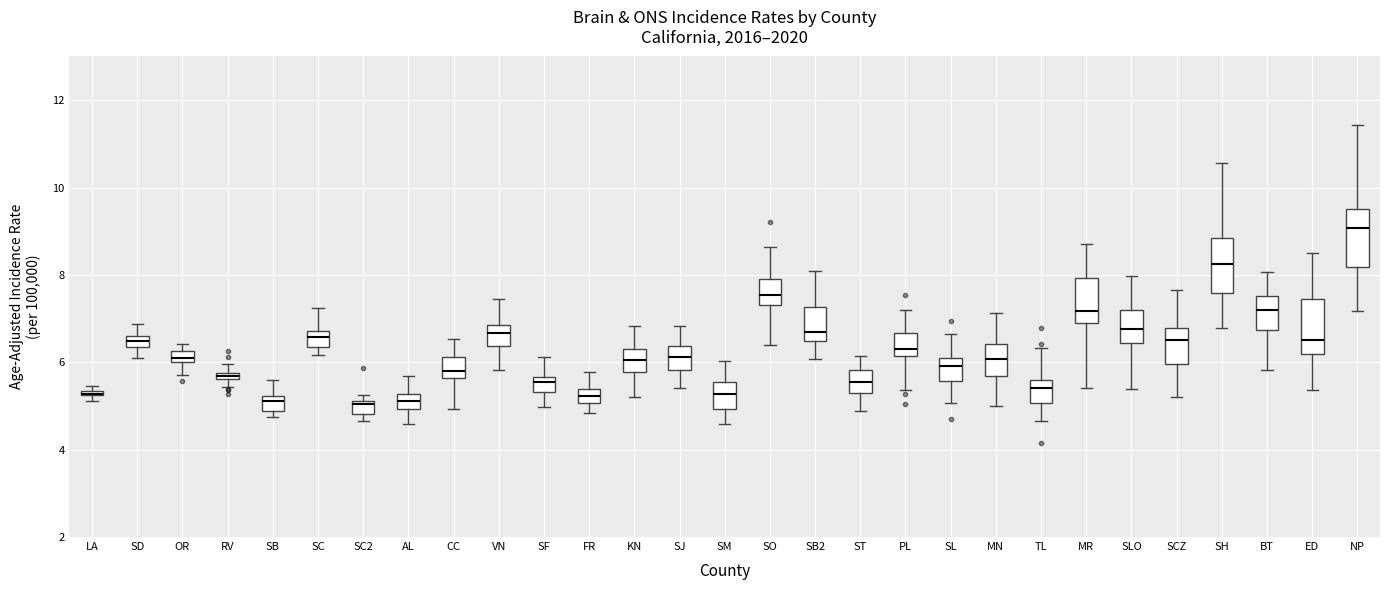

Where is the upper edge of the box for RV on the y-axis? The values are not printed on the chart, so give them approximately, as read against the axis.

5.8